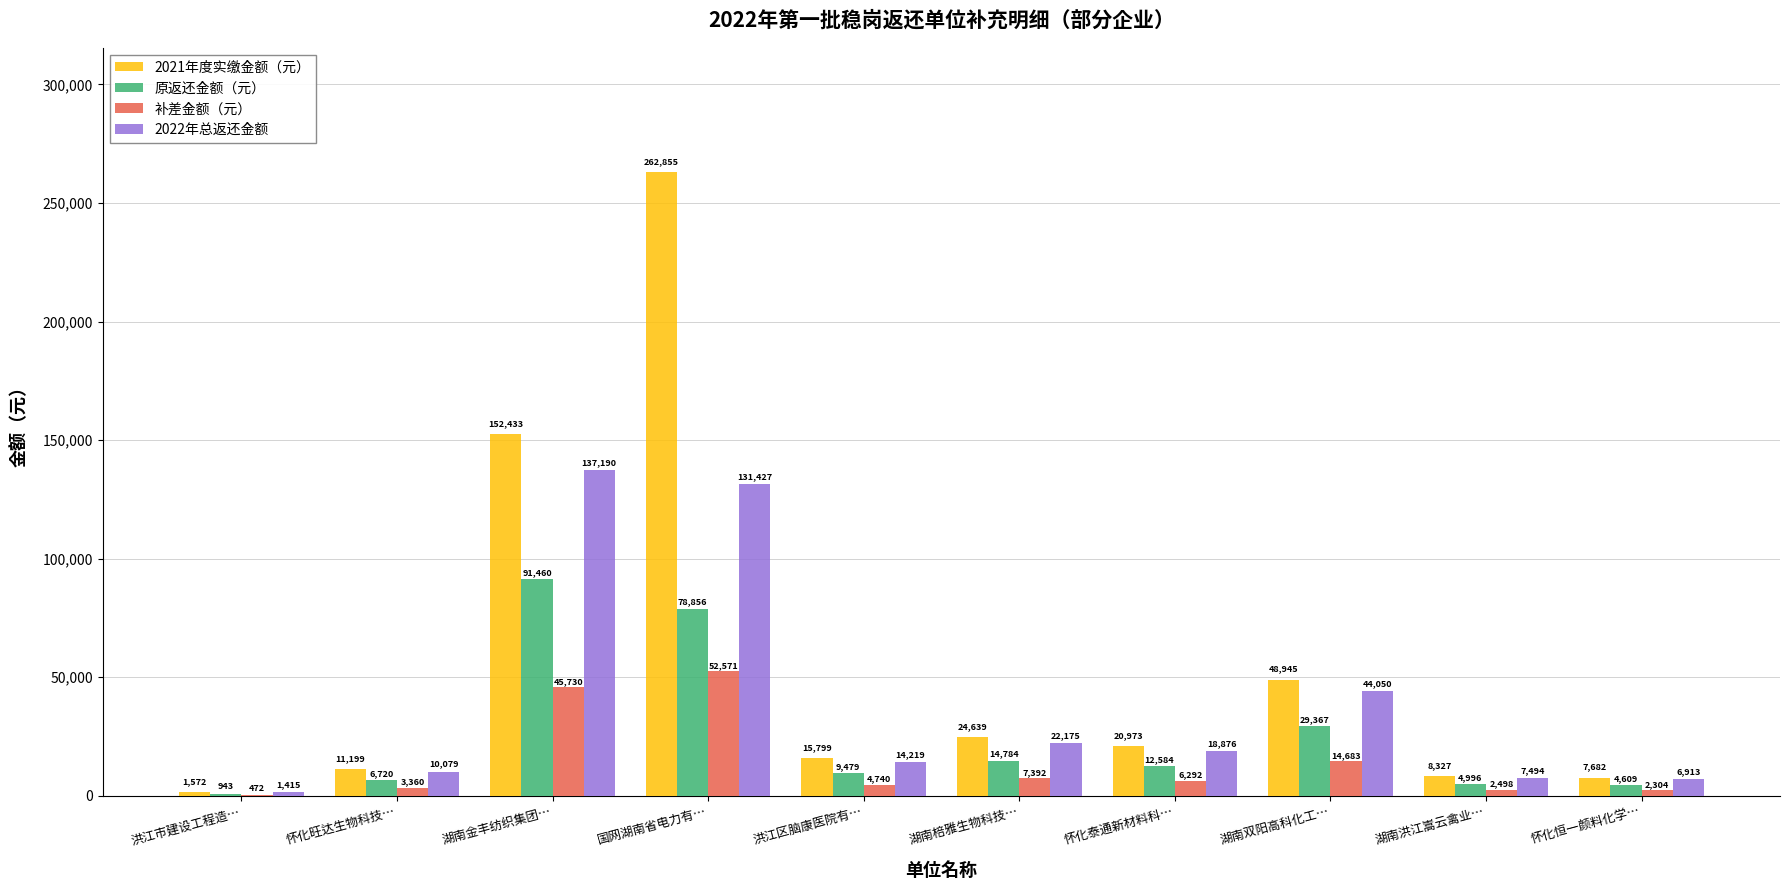

What is the maximum value shown in the chart?

262854.9